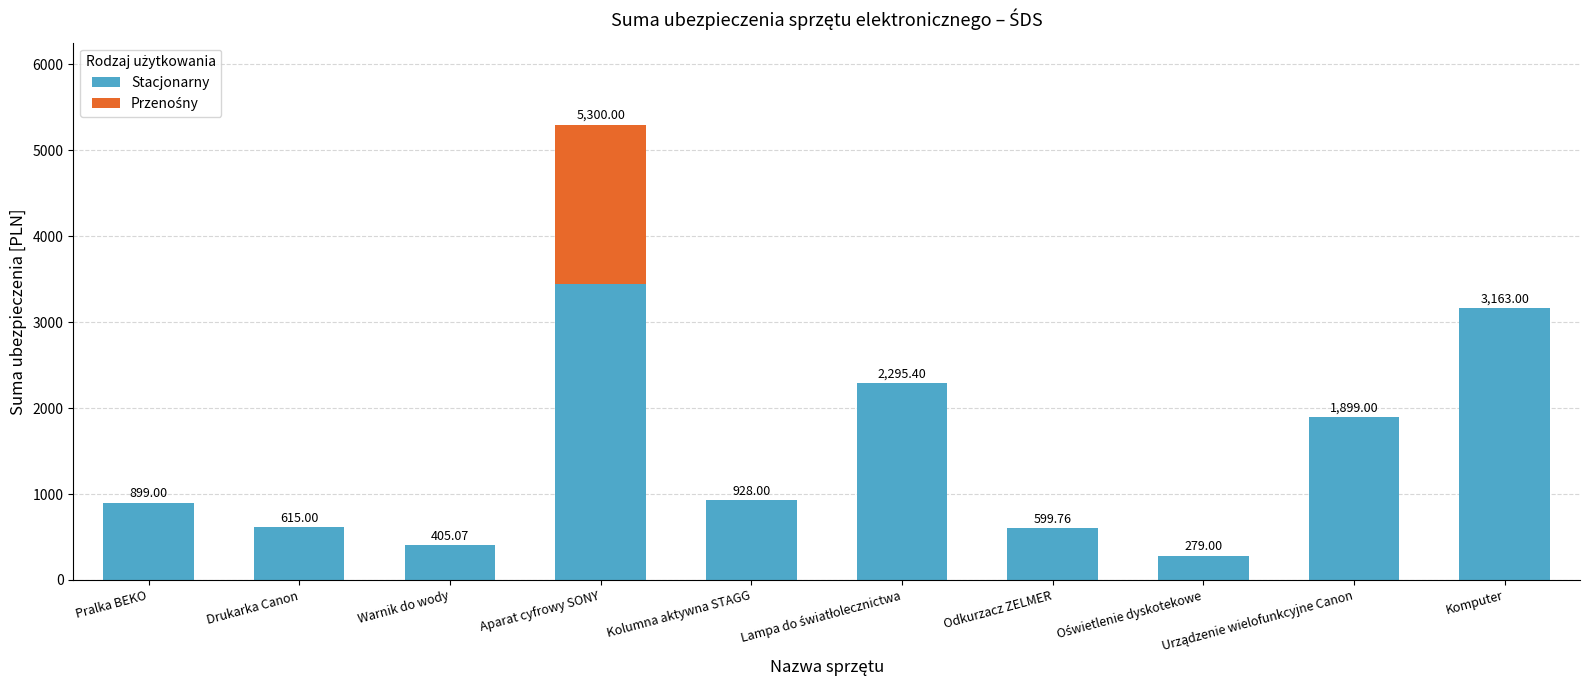

What is the sum of the Stacjonarny values at Kolumna aktywna STAGG and Warnik do wody?

1333.1